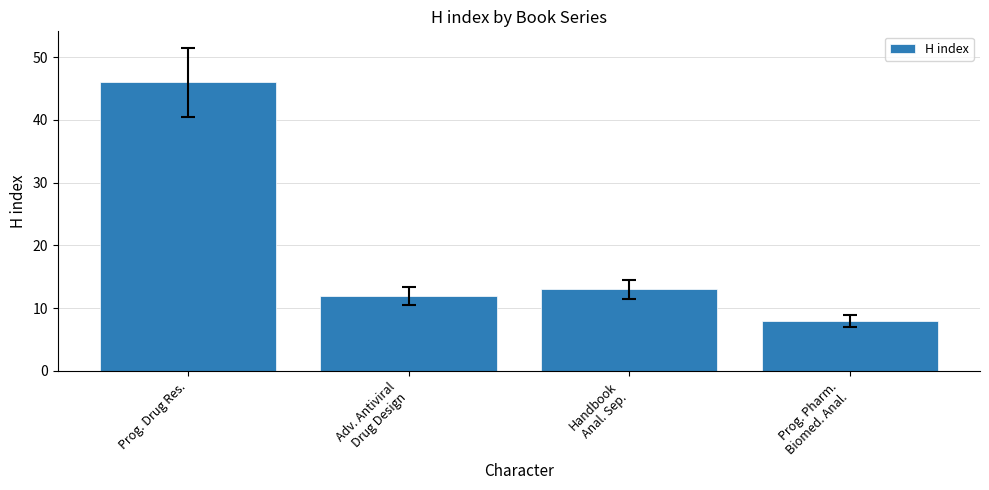

What is the approximate value at Prog. Drug Res.?

46